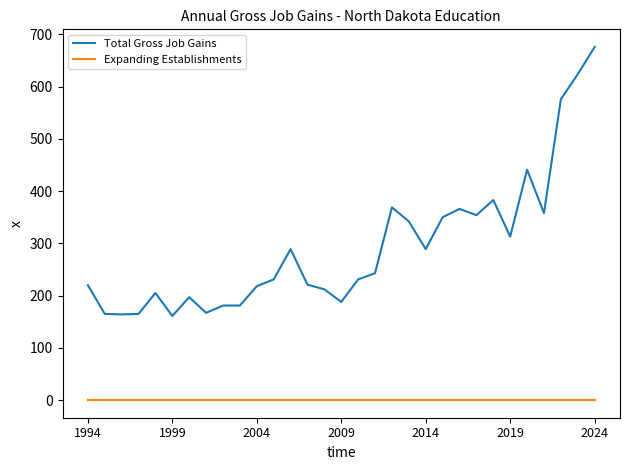

Which series has the largest total across all categories?

Total Gross Job Gains